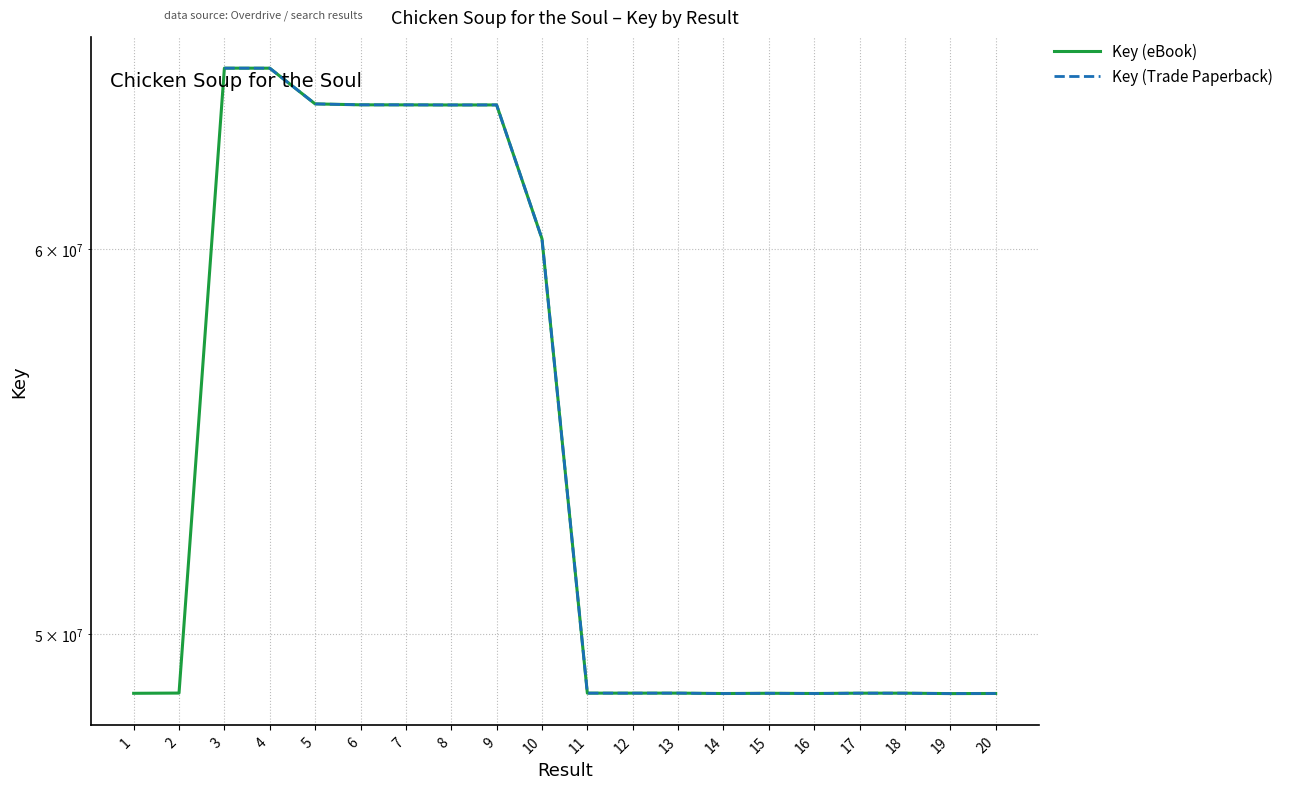

What value does the data have at 10, to the nearest 100?

60302800